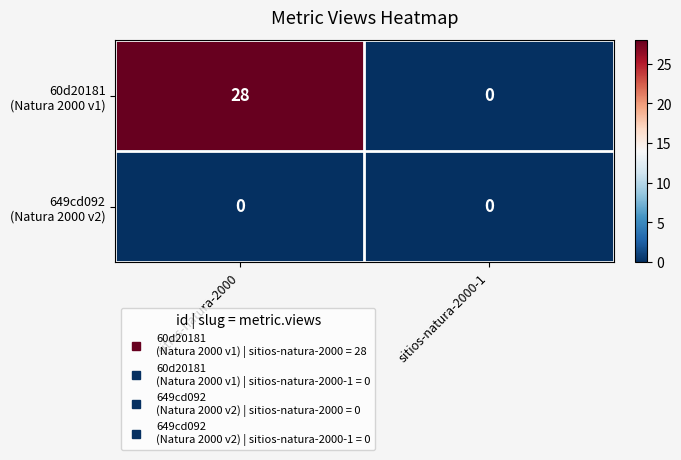

What is the total value across all series at sitios-natura-2000?

28